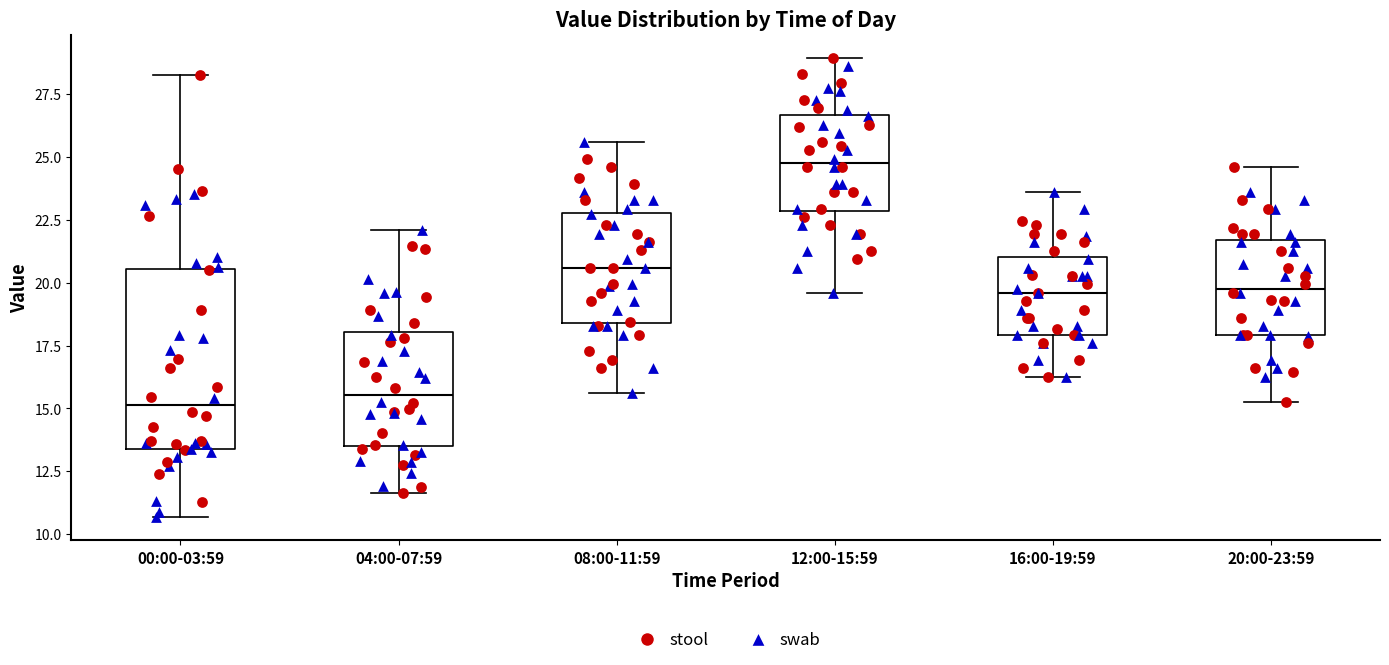

Reading left to right, read every box against the y-axis: the position of its median line, the range the box covers, and the ends of its whiskers. The values are not printed on the chart, so give them approximately, as read against the axis.

00:00-03:59: median 15.0, box 13.5 to 20.5, whiskers 10.5 to 28.0
04:00-07:59: median 15.5, box 13.5 to 18.0, whiskers 11.5 to 22.0
08:00-11:59: median 20.5, box 18.5 to 23.0, whiskers 15.5 to 25.5
12:00-15:59: median 25.0, box 23.0 to 26.5, whiskers 19.5 to 29.0
16:00-19:59: median 19.5, box 18.0 to 21.0, whiskers 16.5 to 23.5
20:00-23:59: median 20.0, box 18.0 to 21.5, whiskers 15.5 to 24.5